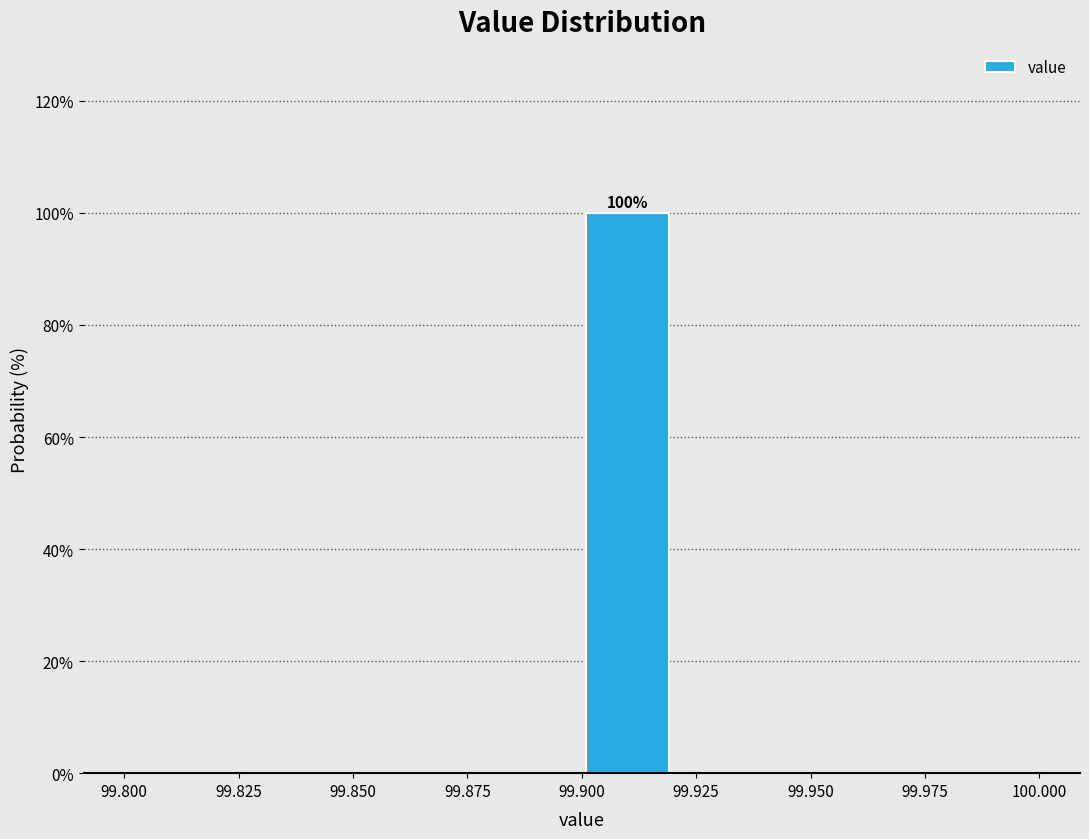

Which range on the x-axis has the tallest bar?

99.90 to 99.92